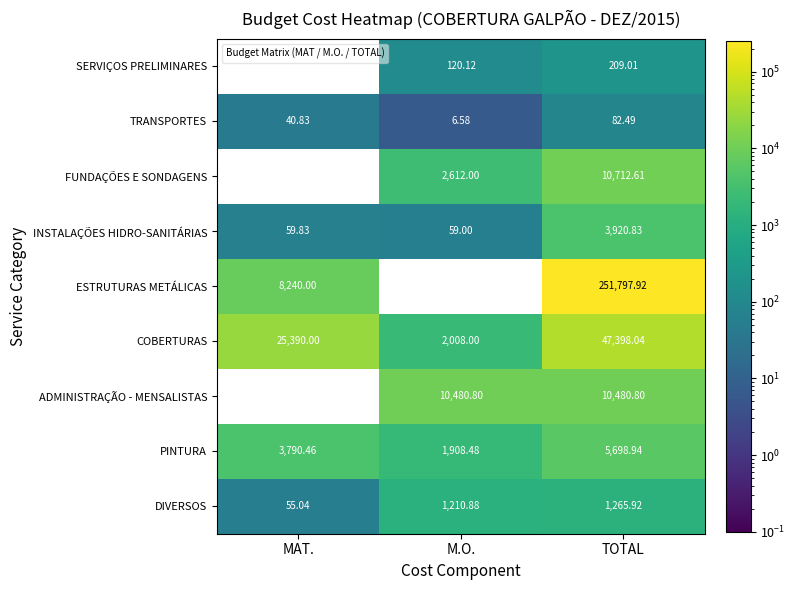

List the series in order of their peak value, highest first.

ESTRUTURAS METÁLICAS, COBERTURAS, FUNDAÇÕES E SONDAGENS, ADMINISTRAÇÃO - MENSALISTAS, PINTURA, INSTALAÇÕES HIDRO-SANITÁRIAS, DIVERSOS, SERVIÇOS PRELIMINARES, TRANSPORTES